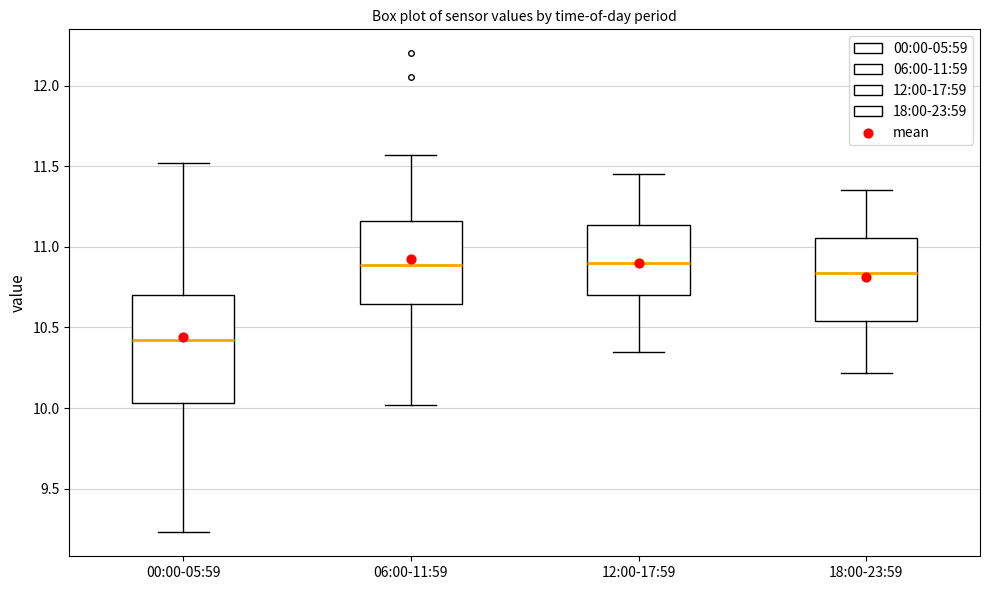

Reading left to right, transcribe this box plot: for each box, give where its median line is, the range the box spans, and where its two whiskers end, as read against the y-axis. The values are not printed on the chart, so give them approximately, as read against the axis.

00:00-05:59: median 10.45, box 10.05 to 10.70, whiskers 9.25 to 11.50
06:00-11:59: median 10.90, box 10.65 to 11.15, whiskers 10.00 to 11.55
12:00-17:59: median 10.90, box 10.70 to 11.15, whiskers 10.35 to 11.45
18:00-23:59: median 10.85, box 10.55 to 11.05, whiskers 10.20 to 11.35